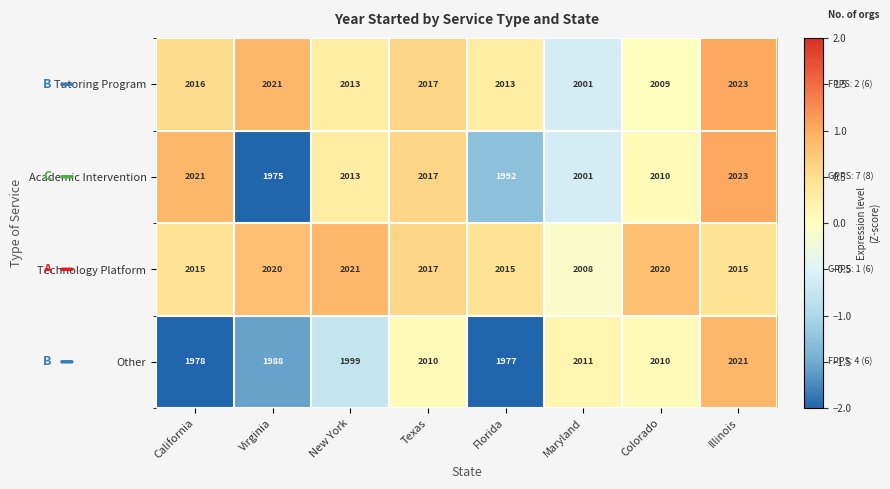

How many series are shown in this chart?

4